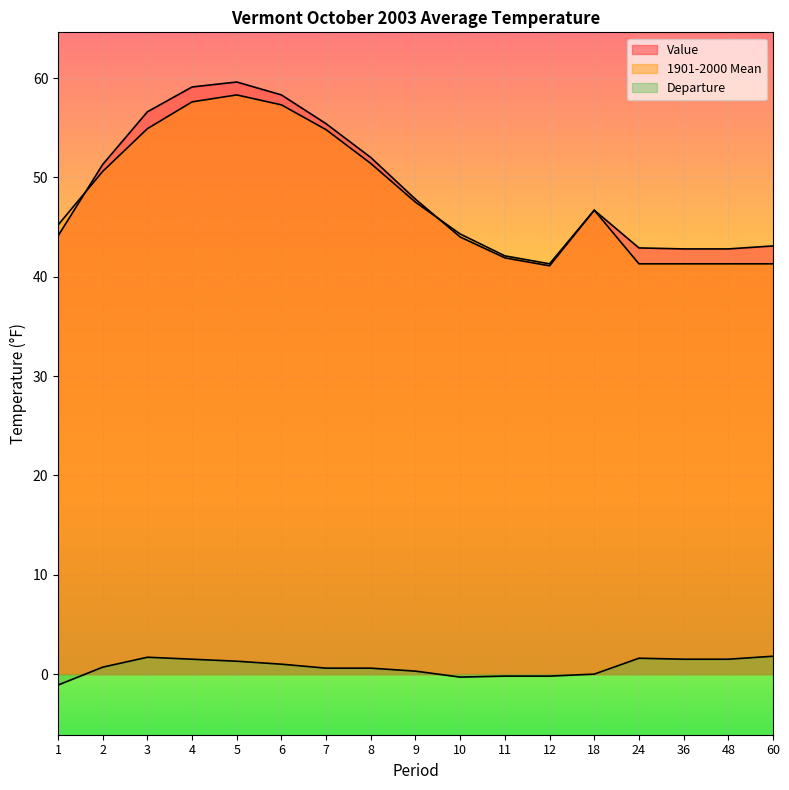

What is the difference between the 1901-2000 Mean values at 48 and 3?

13.6